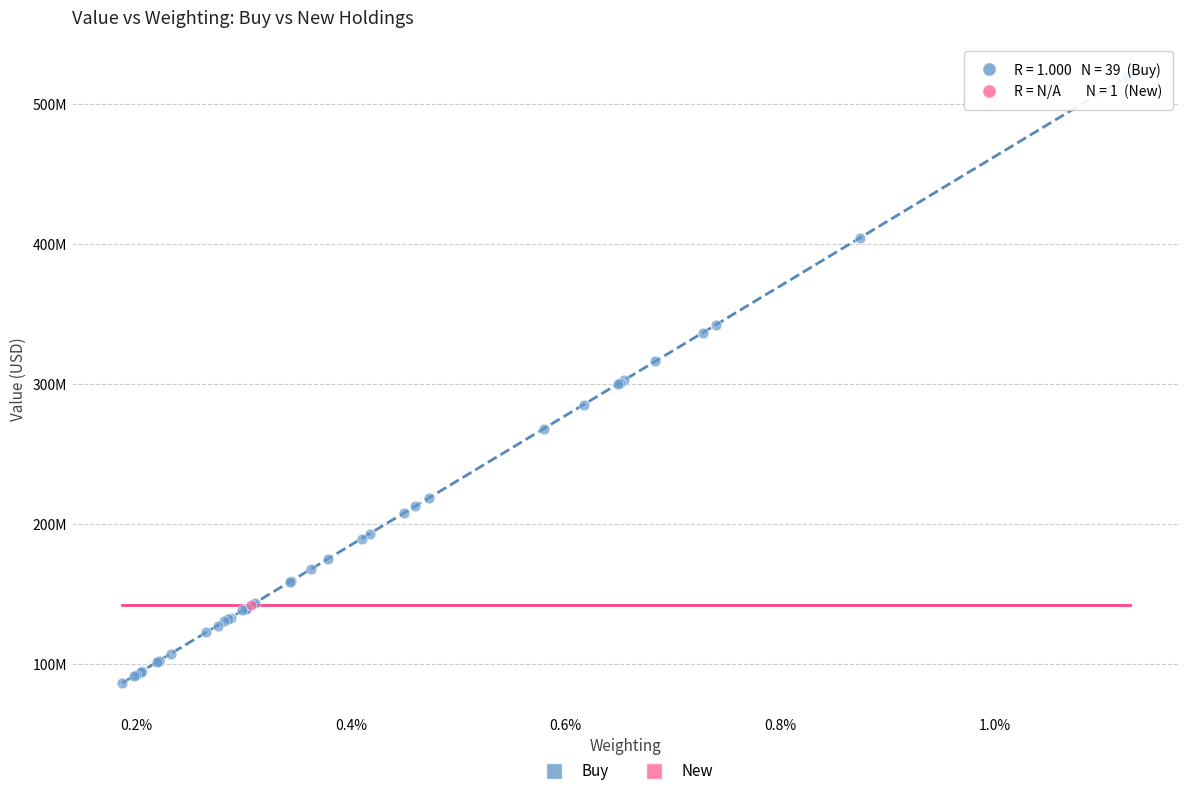

What are all the series names shown in the legend?

Buy, New